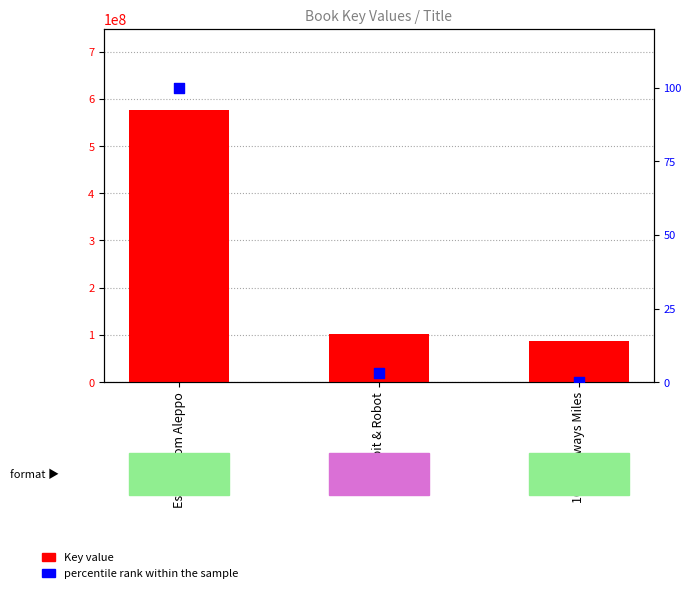

Which series has the widest spread of Y values?

Key